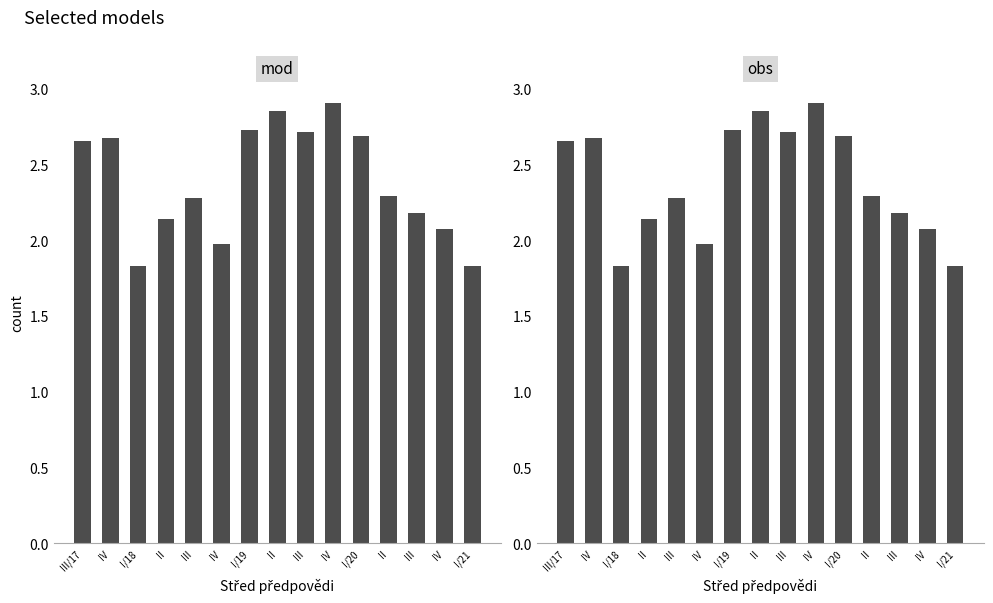

Reading left to right, what are all the values shown in this chart?

2.7	2.7	1.8	2.1	2.3	2.0	2.7	2.9	2.7	2.9	2.7	2.3	2.2	2.1	1.8